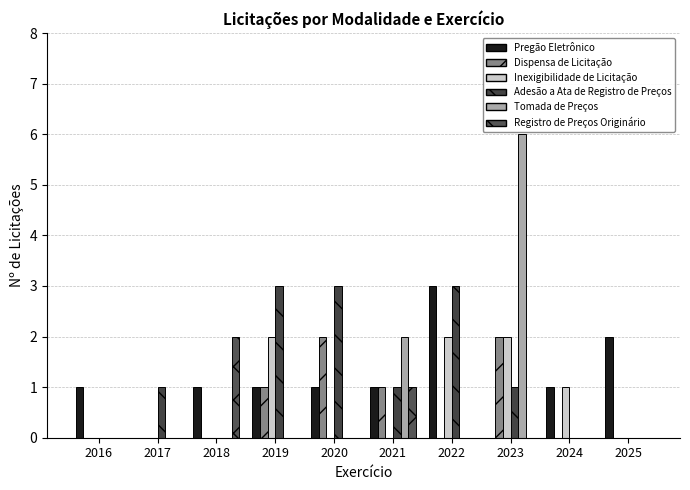

At which category is the sum across all series the highest?

2023